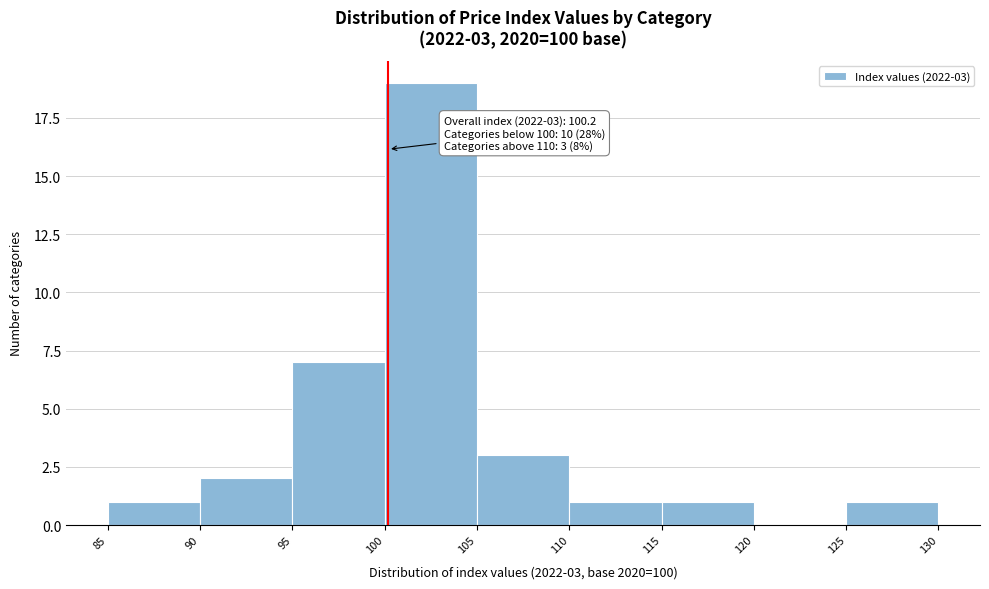

Over which range of the x-axis is the bar tallest?

100 to 105